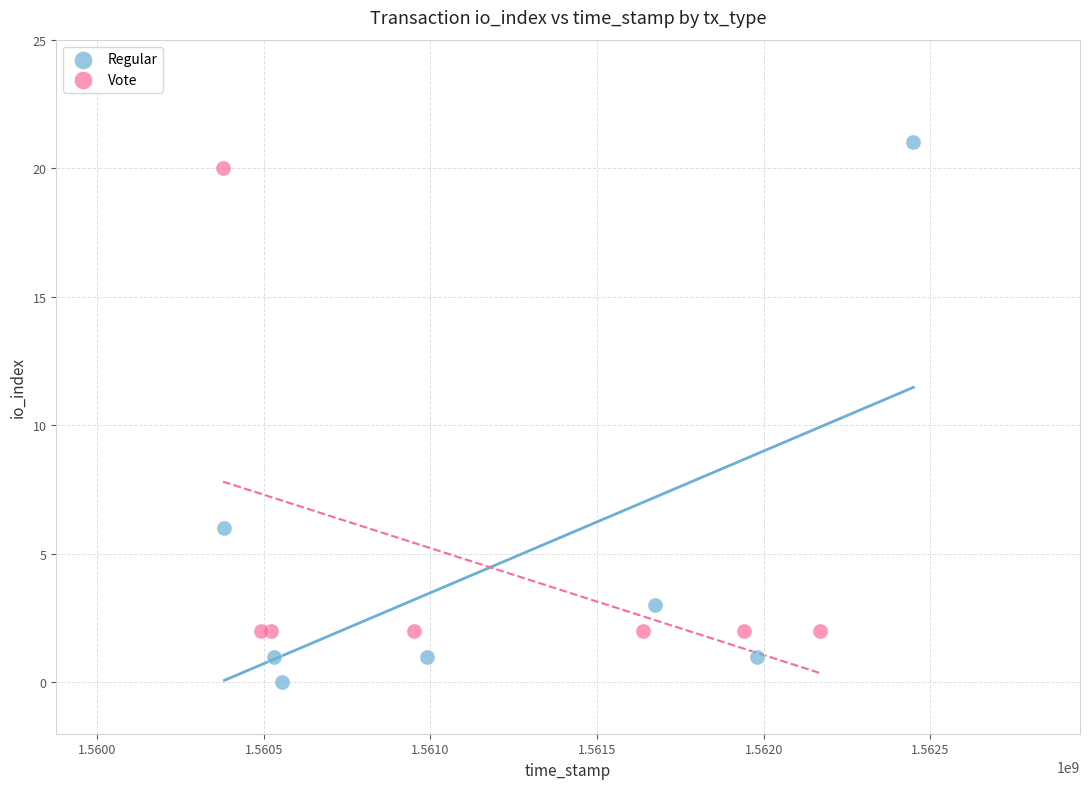

What are all the series names shown in the legend?

Regular, Vote